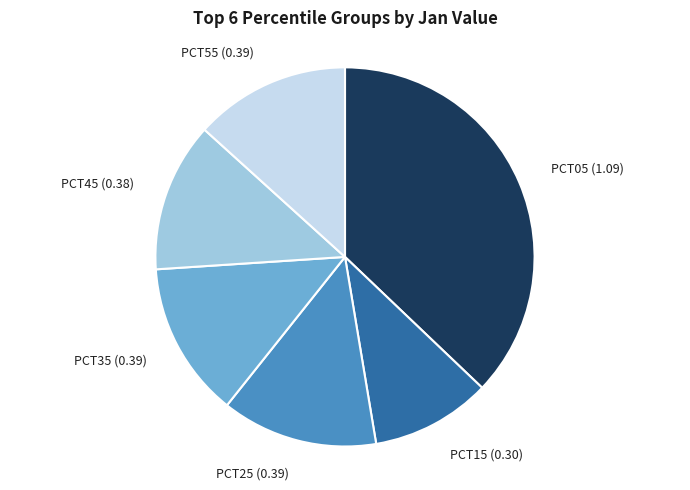

Count the number of slices in the pie.

6